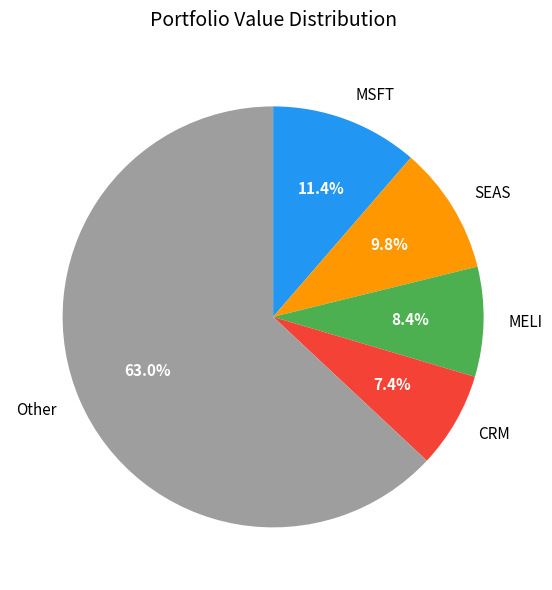

How many segments does this pie chart have?

5